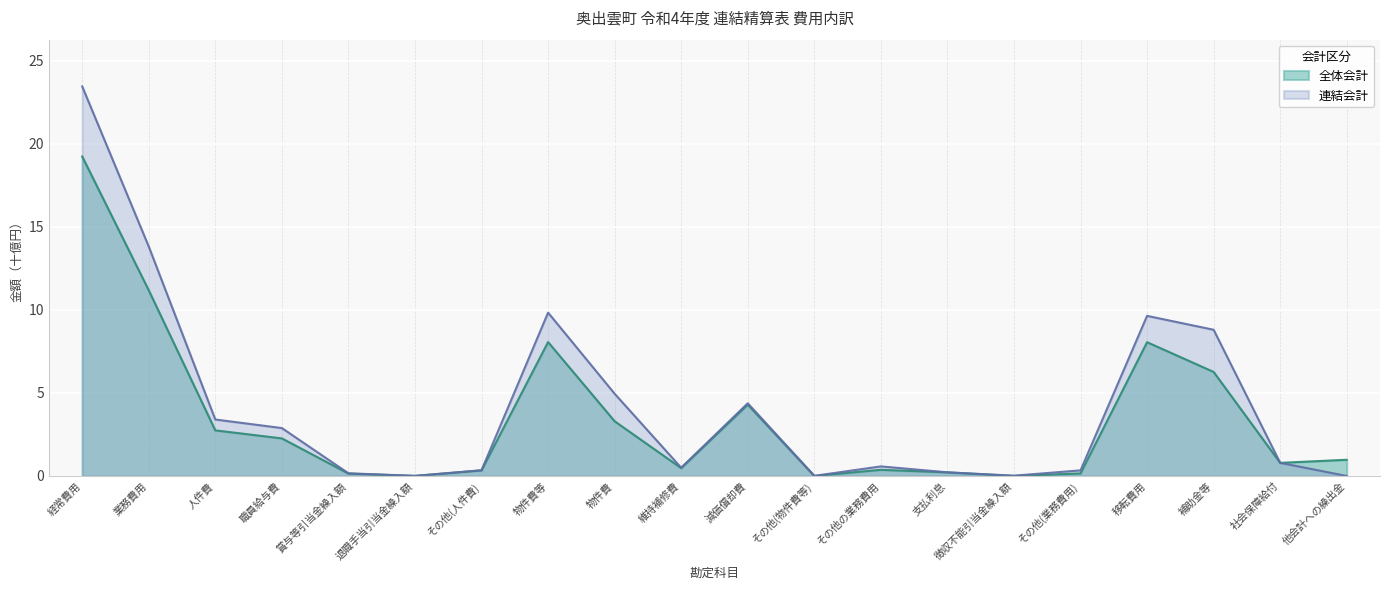

Reading left to right, extract all data points from this chart.

全体会計: 19.2	11.2	2.7	2.3	0.1	0.0	0.3	8.1	3.3	0.5	4.3	0.0	0.4	0.2	0.0	0.2	8.1	6.3	0.8	1.0
連結会計: 23.4	13.8	3.4	2.9	0.2	0.0	0.3	9.8	4.9	0.5	4.4	0.0	0.6	0.2	0.0	0.3	9.6	8.8	0.8	0.0